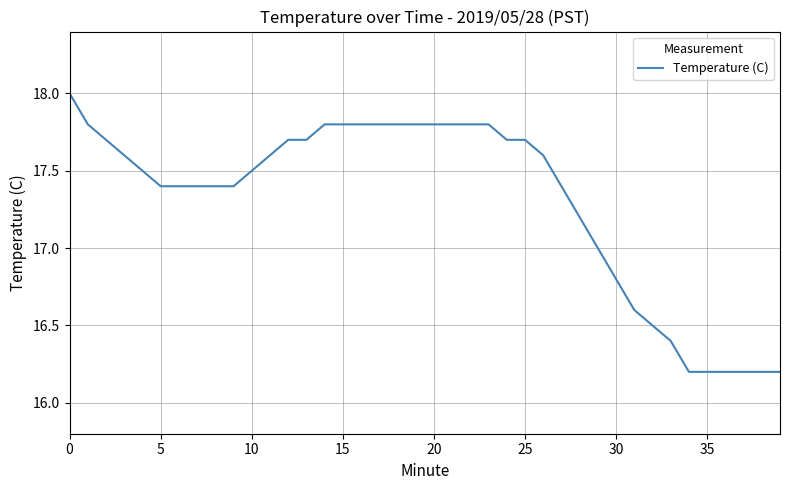

What is the maximum value shown in the chart?

18.0